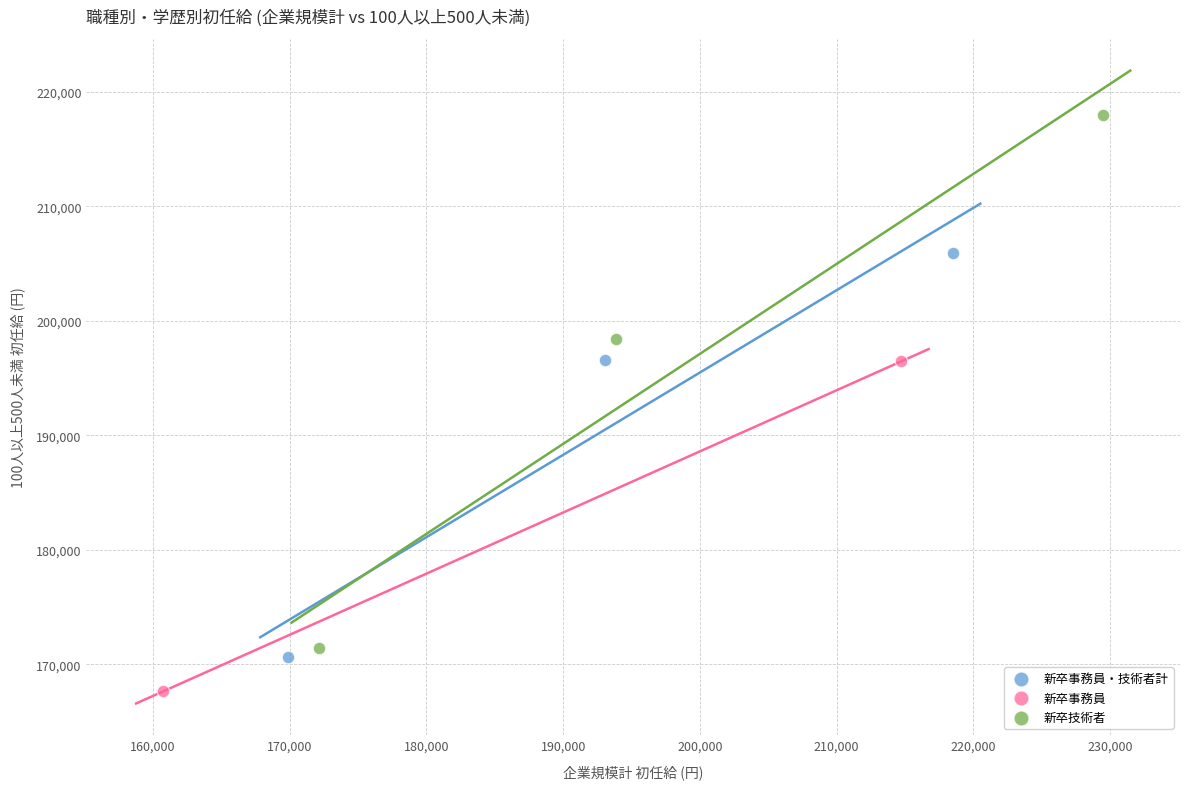

Which series has the widest spread of Y values?

新卒技術者